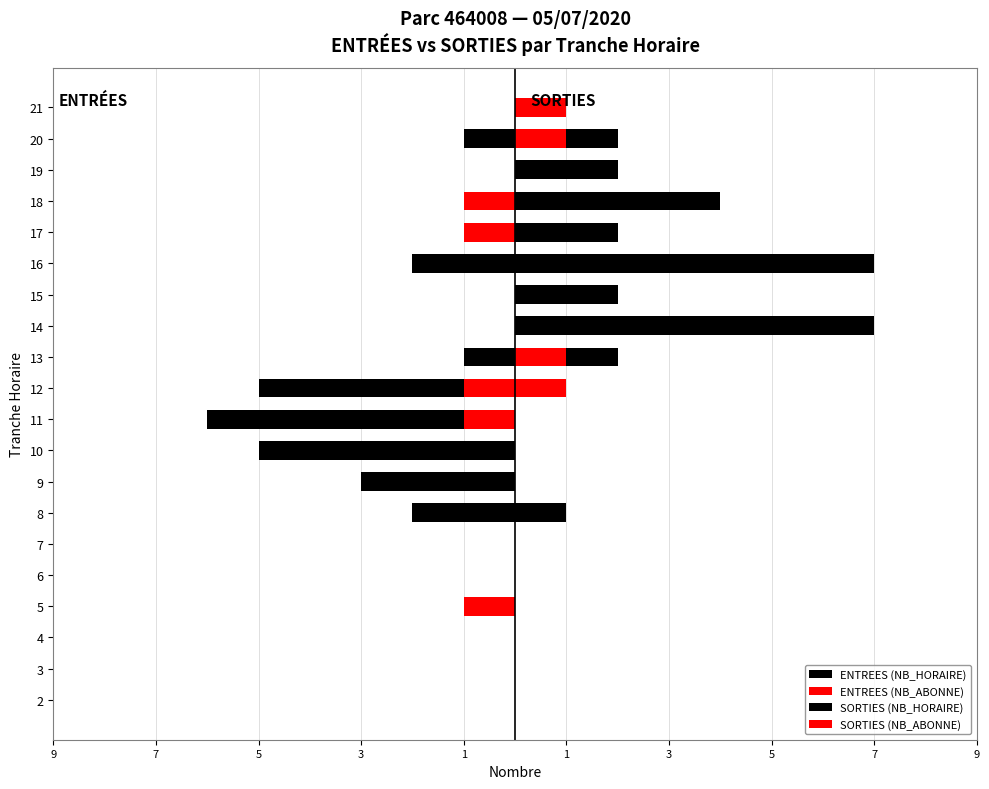

What is the difference between the highest and lowest values at 18?

5